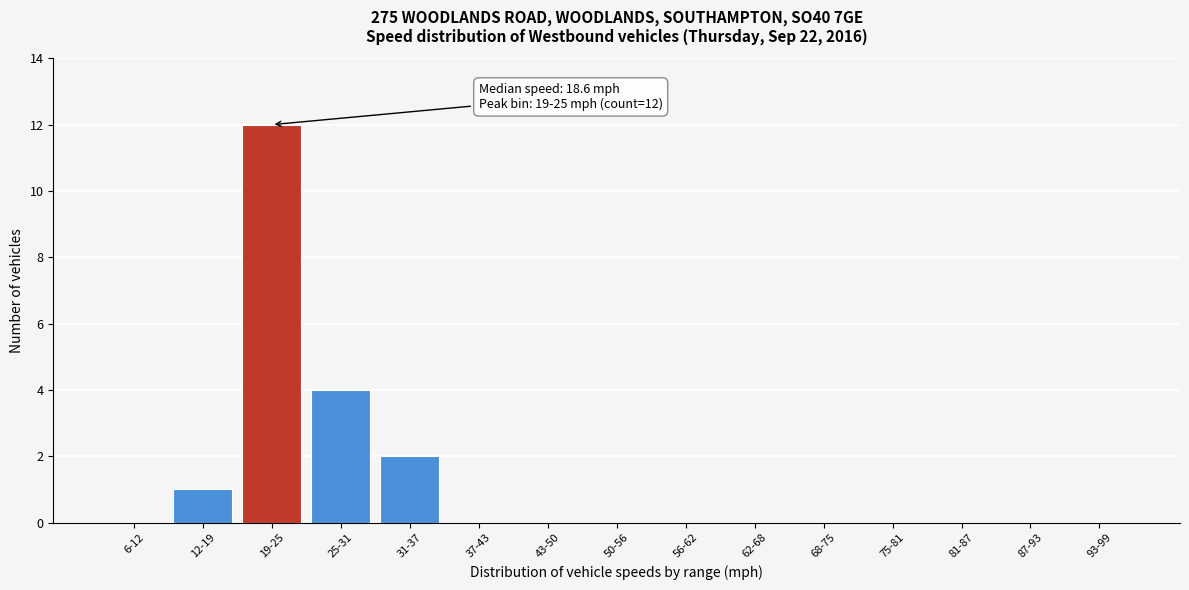

Reading right to left, what are all the values shown in this chart?

93-99=0	87-93=0	81-87=0	75-81=0	68-75=0	62-68=0	56-62=0	50-56=0	43-50=0	37-43=0	31-37=2	25-31=4	19-25=12	12-19=1	6-12=0